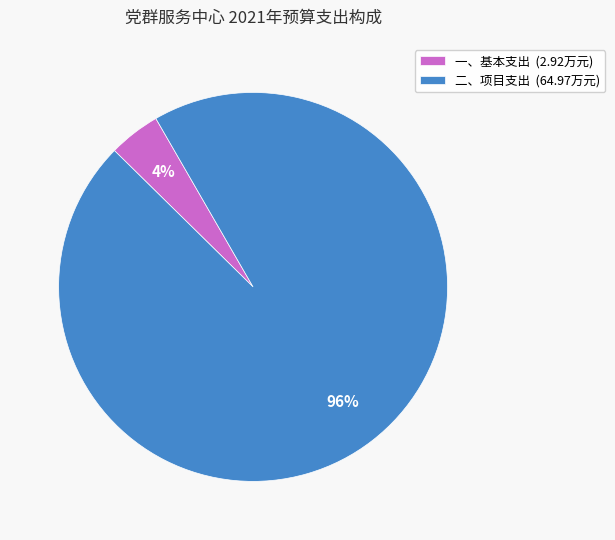

Which has a higher value, 一、基本支出 (2.92万元) or 二、项目支出 (64.97万元)?

二、项目支出 (64.97万元)